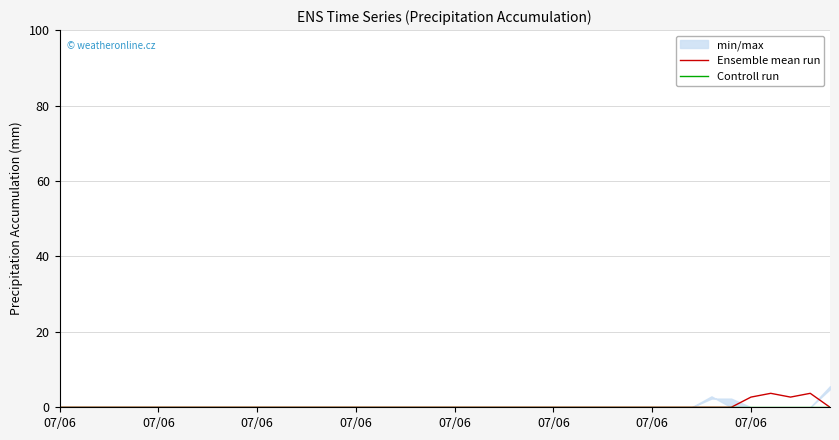

True or false: Ensemble mean run and Controll run cross at least once.

False